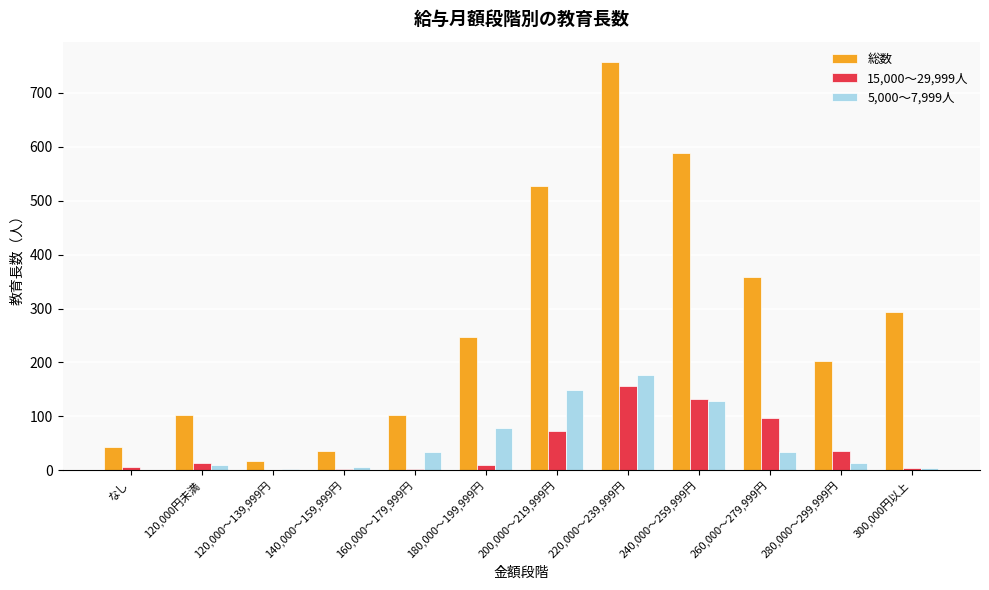

The 総数 series shows 527 at 200,000～219,999円. True or false?

True